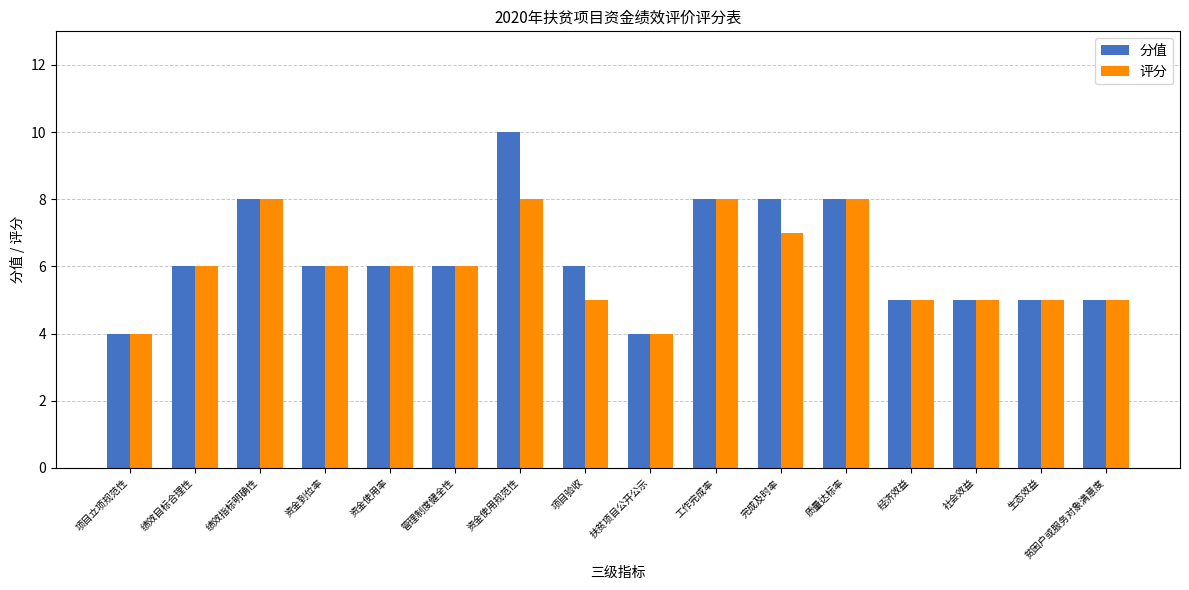

The 评分 series shows 5 at 项目验收. True or false?

True